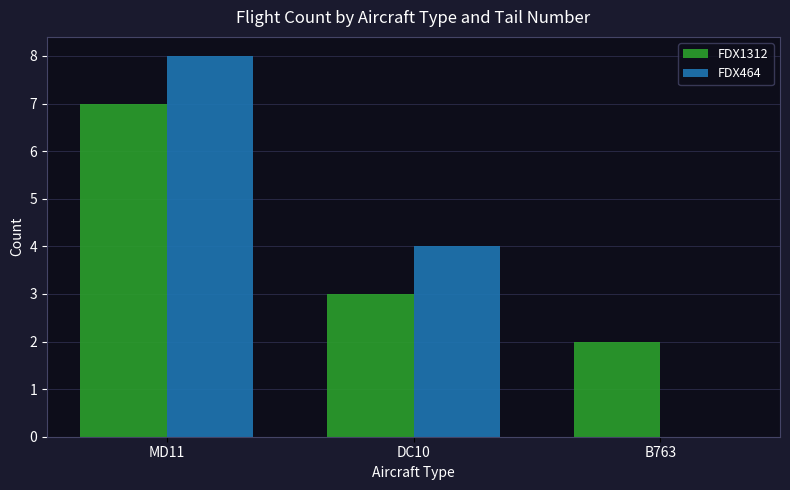

Which series has the largest range (max minus min)?

FDX464